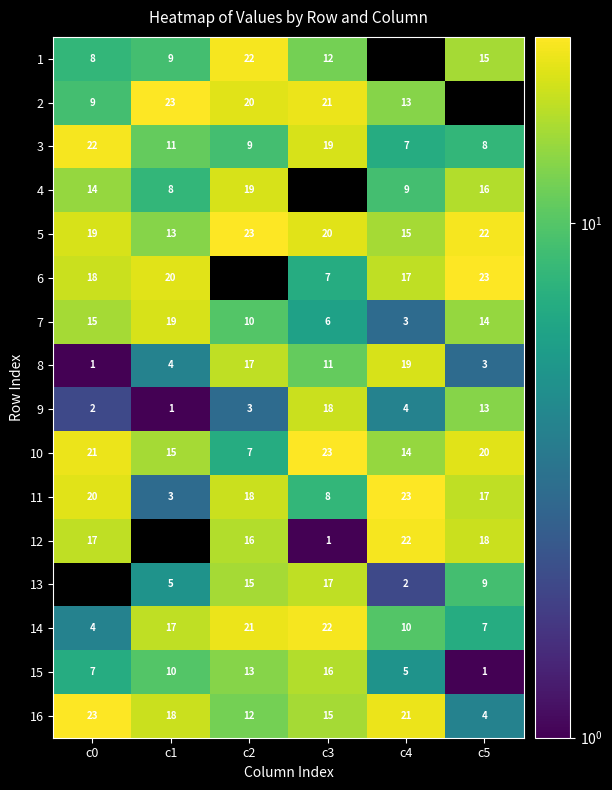

What is the minimum value for 10?

7